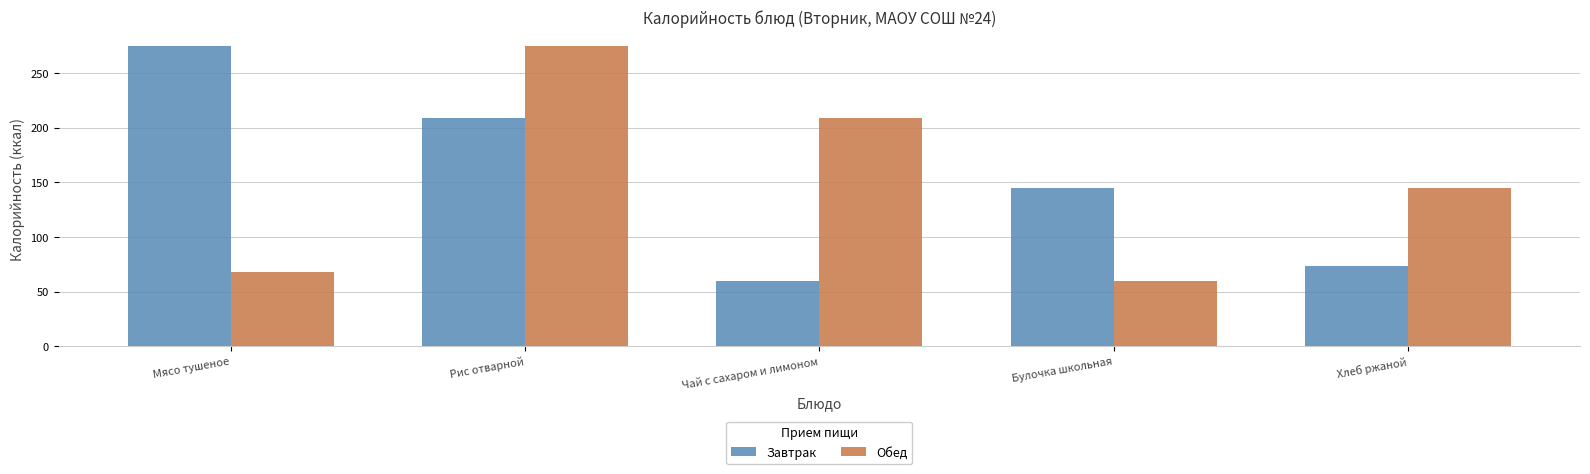

Rank the categories by Завтрак value from lowest to highest.

Чай с сахаром и лимоном, Хлеб ржаной, Булочка школьная, Рис отварной, Мясо тушеное